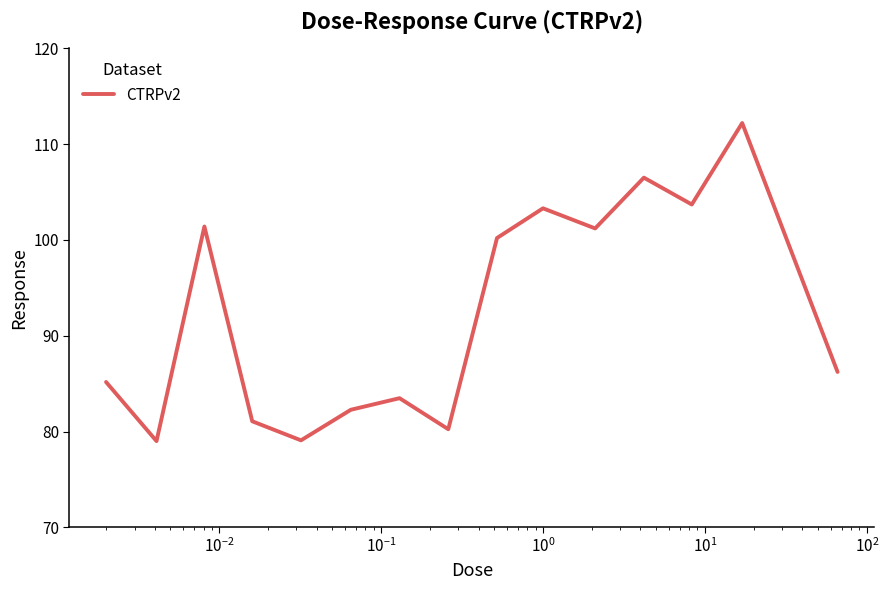

What is the minimum value shown in the chart?

79.0